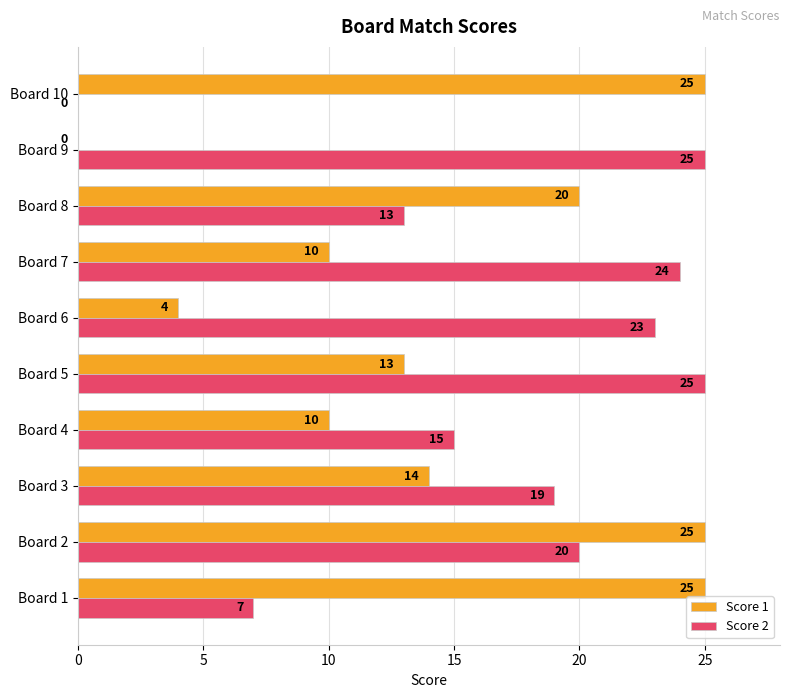

Between Board 2 and Board 8, which series saw the biggest shift?

Score 2